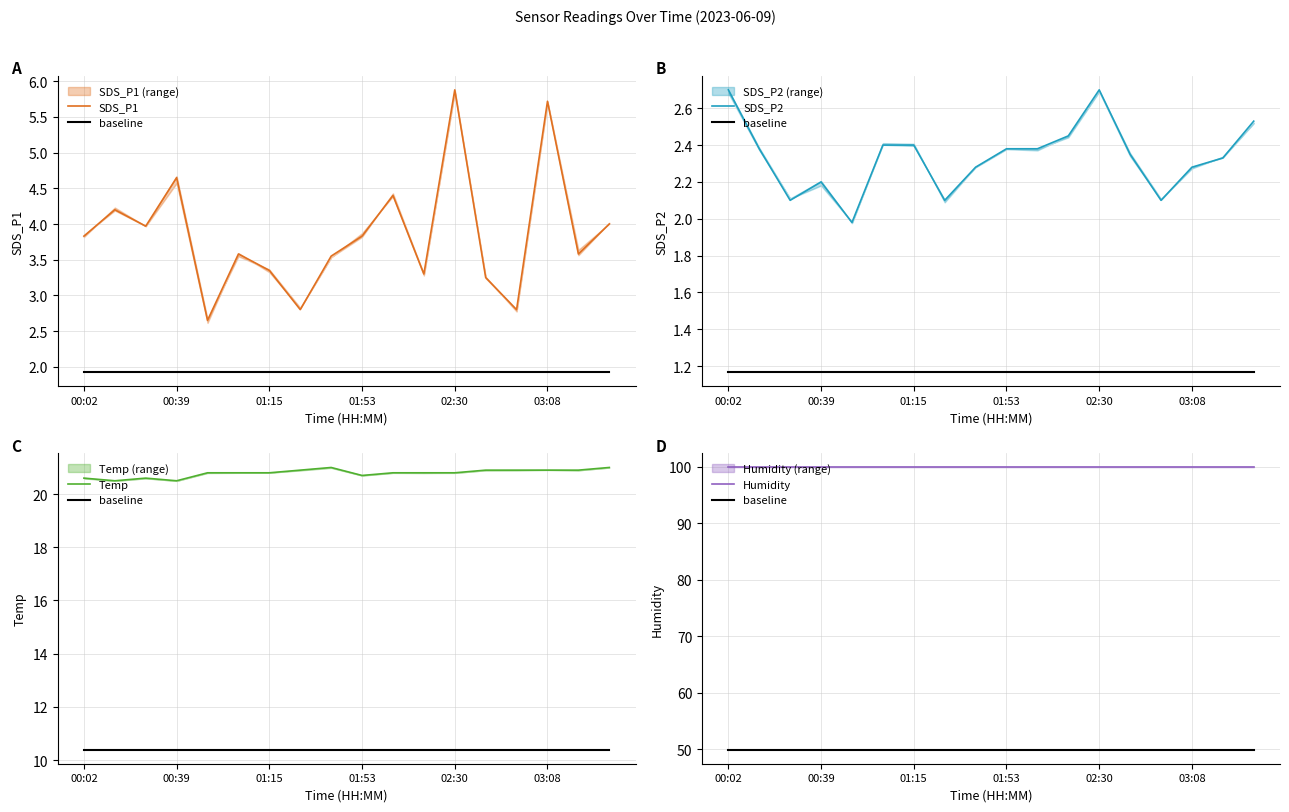

Is it true that SDS_P1 equals 4.4 at 7?

False